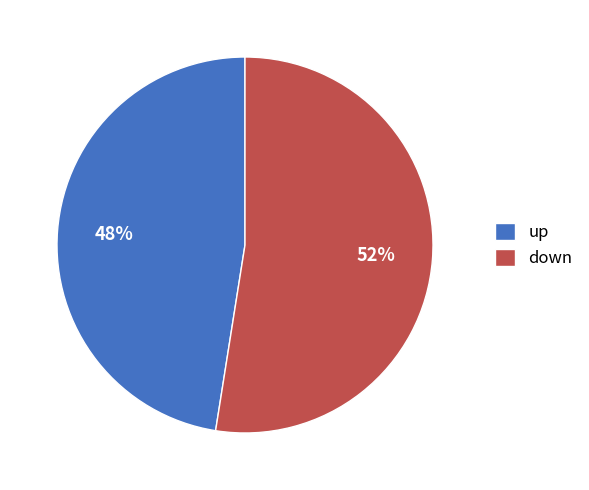

Is it true that up is 67% of the pie?

False